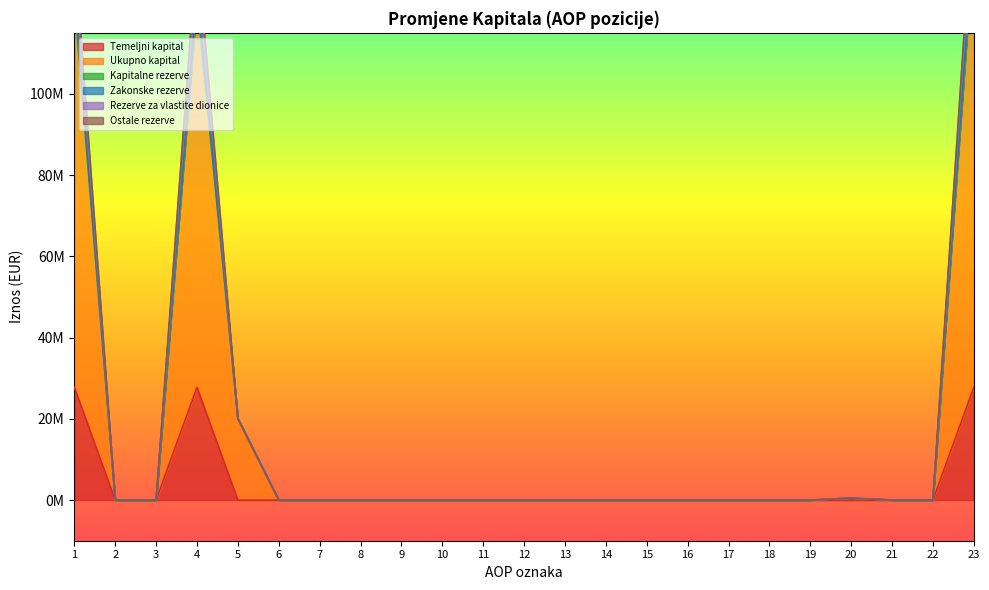

Which series has the largest range (max minus min)?

Kapitalne rezerve